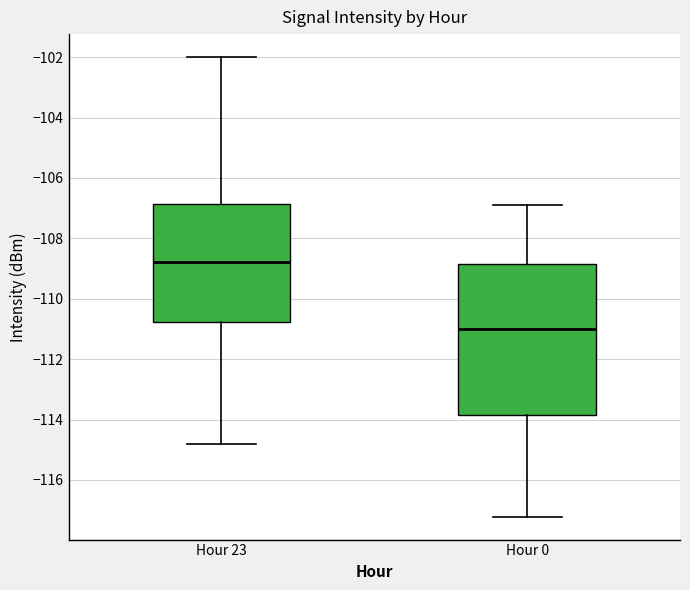

Which box's median line is the lowest?

Hour 0